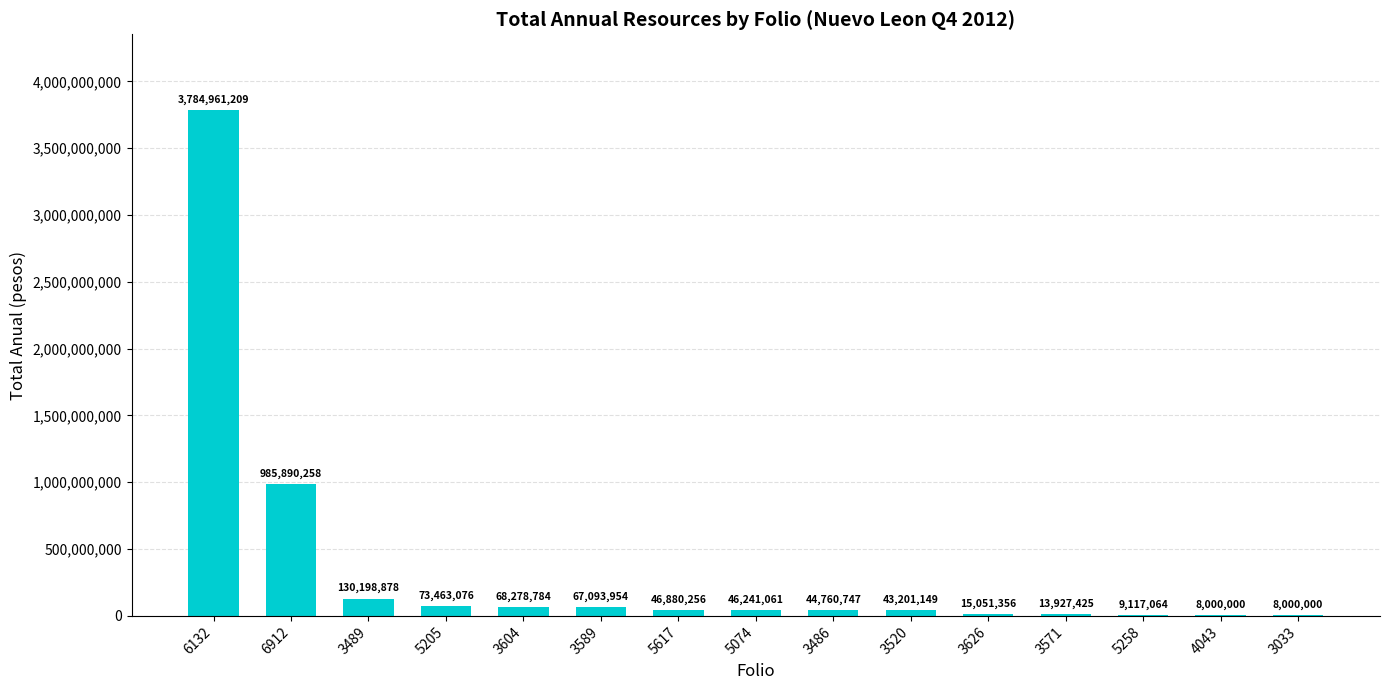

At which label does the data first exceed 46241061?

6132